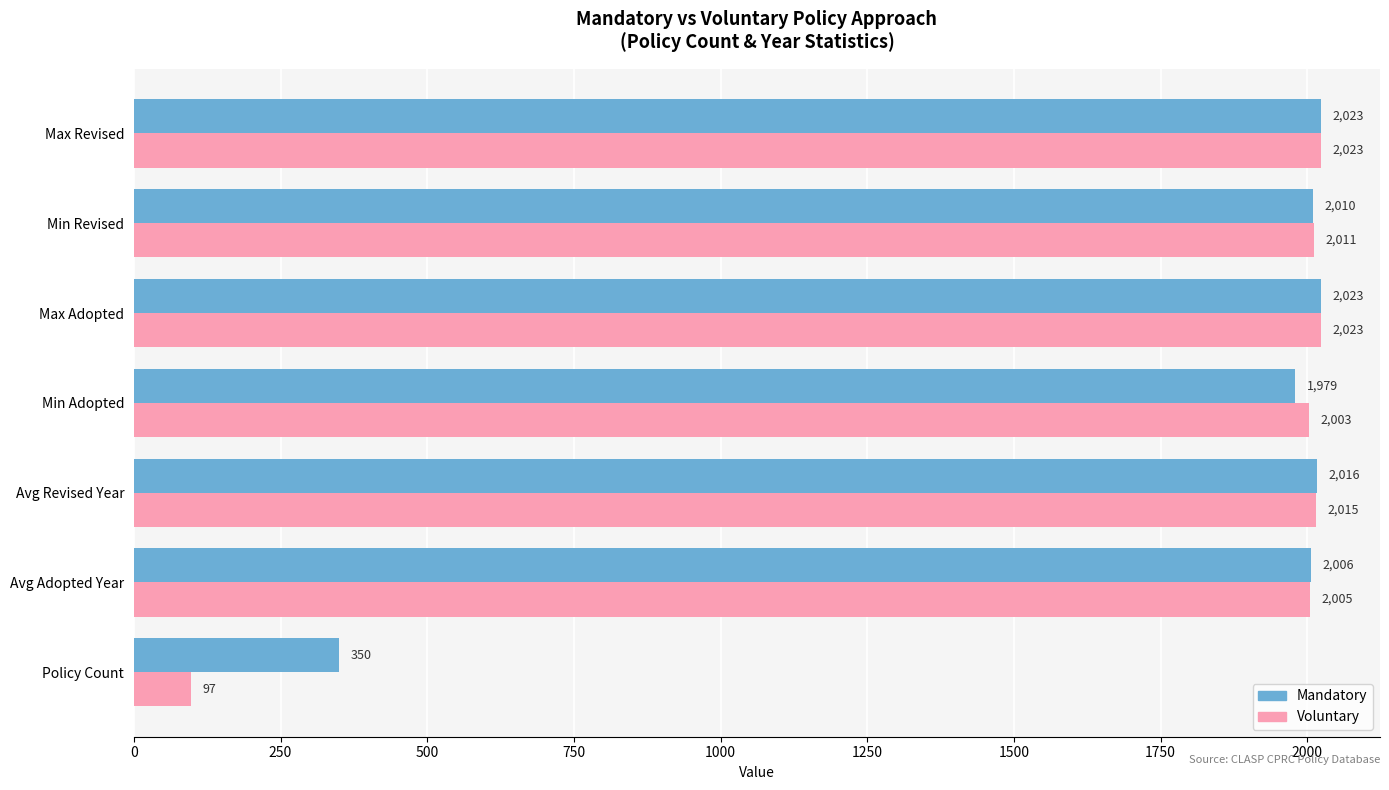

Between Max Adopted and Min Revised, which series saw the biggest shift?

Mandatory